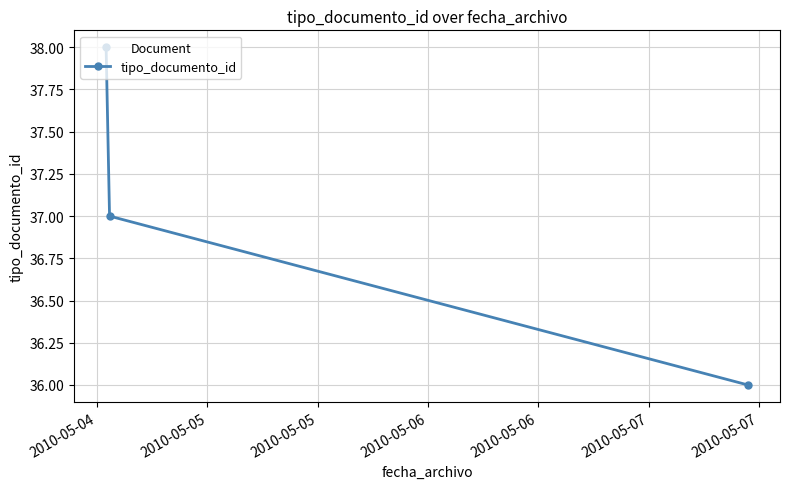

Count the number of categories in the chart.

3